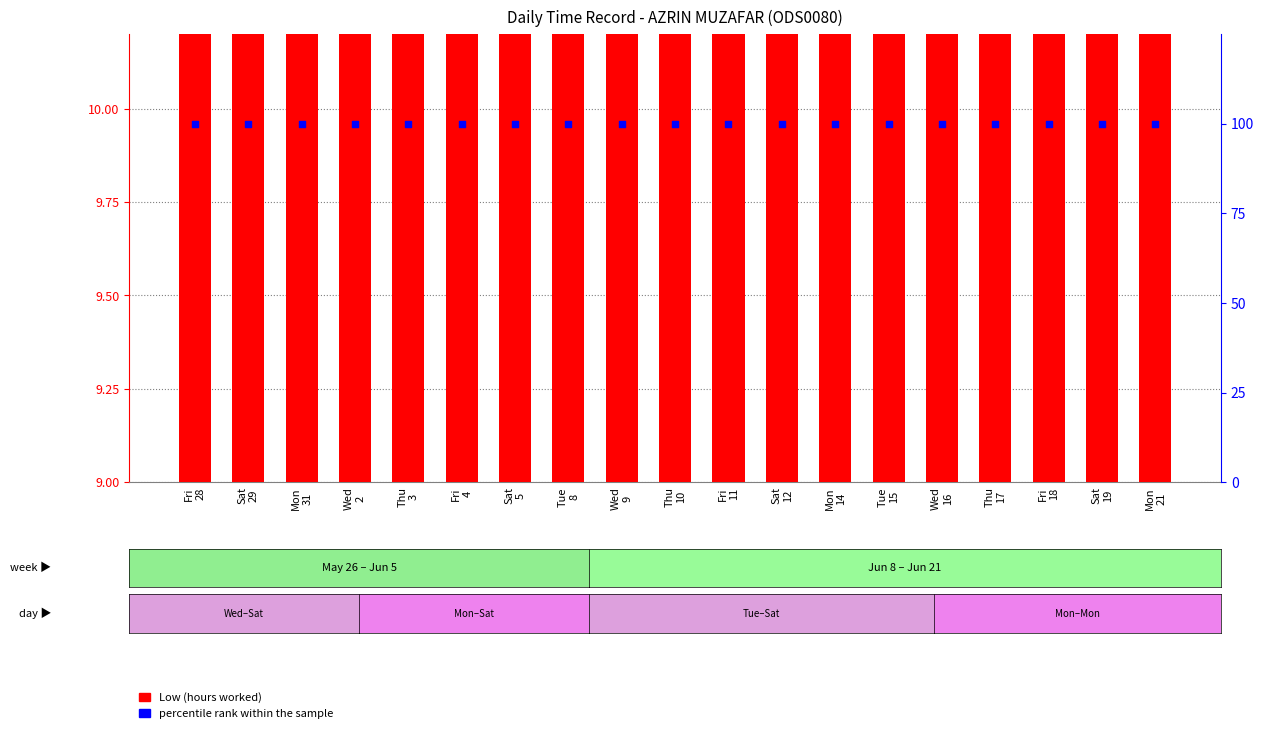

What are all the series names shown in the legend?

Low, percentile rank within the sample